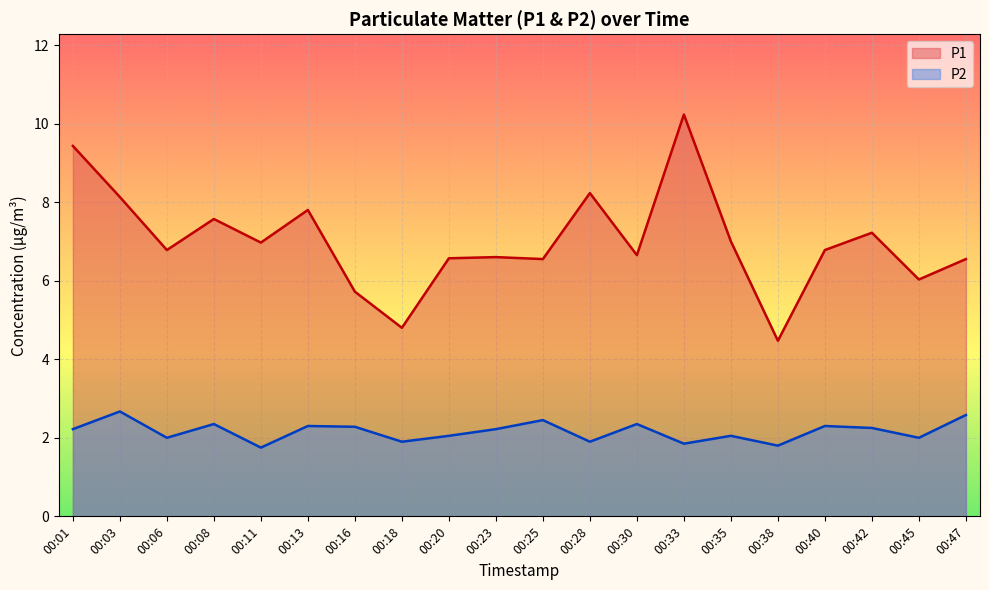

Is it true that P1 equals 6.6 at 00:20?

True